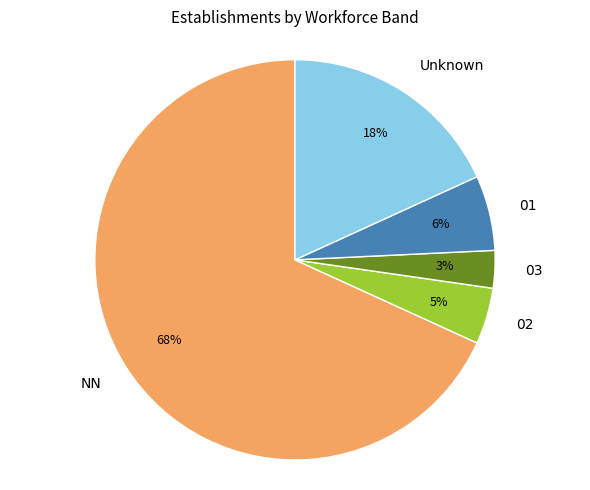

Do Unknown and 01 together represent more than half of the pie?

No